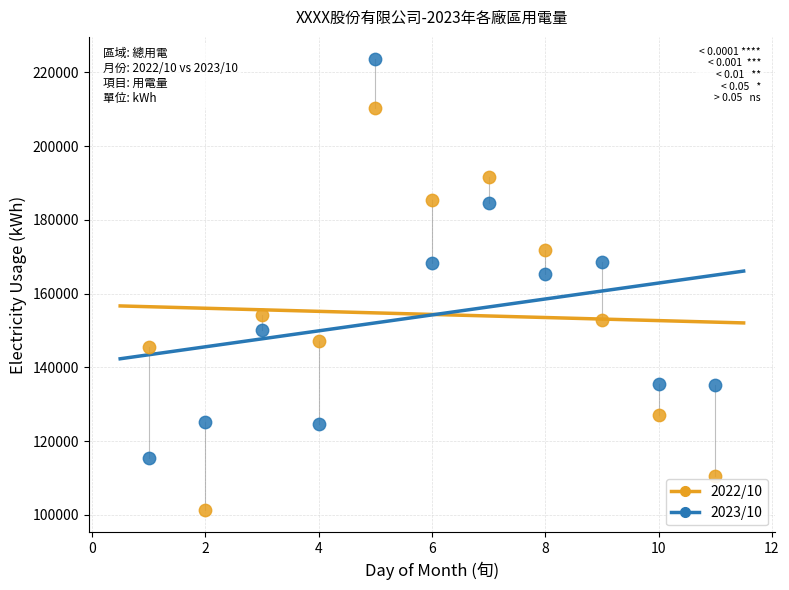

What are all the series names shown in the legend?

2022/10, 2023/10